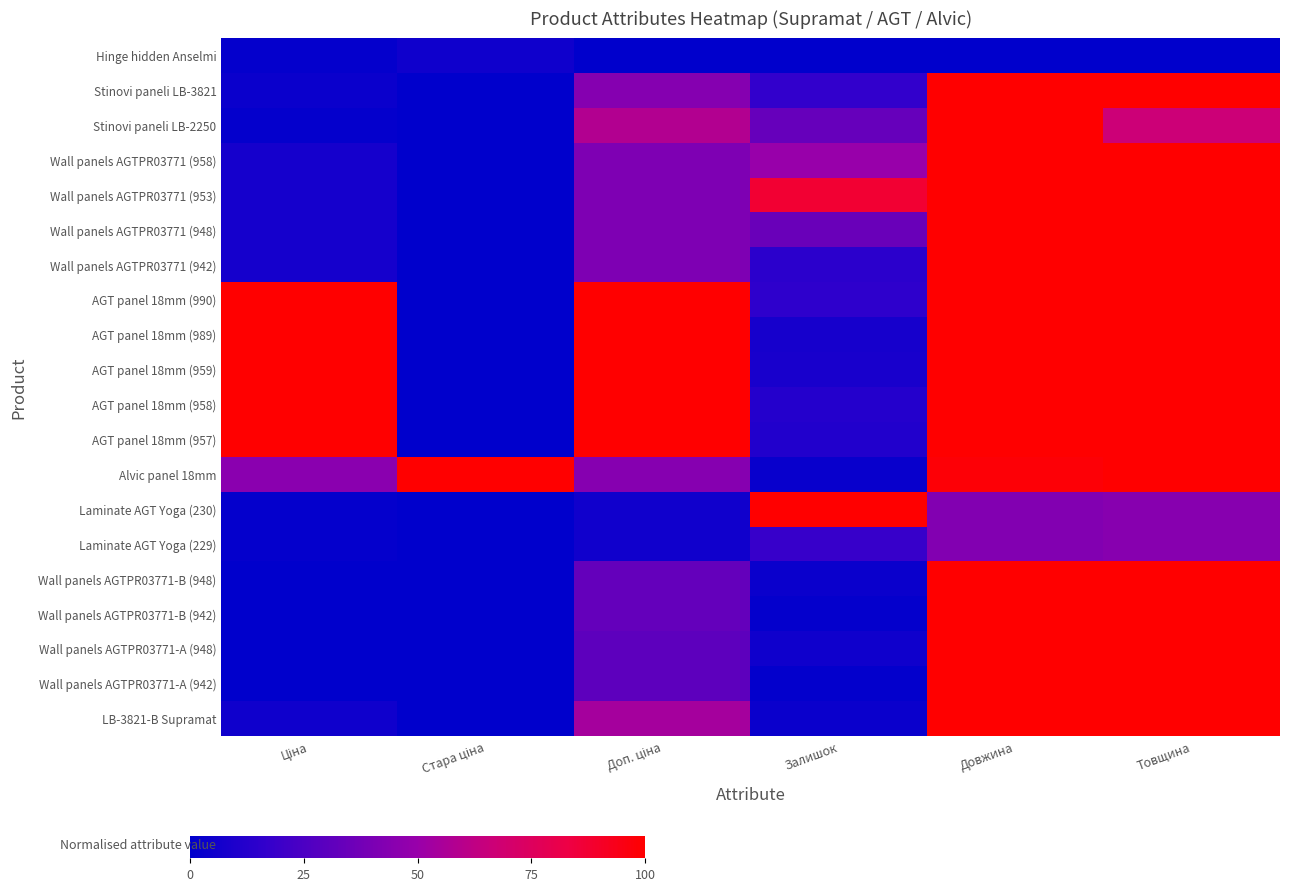

Reading right to left, extract all data points from this chart.

Hinge hidden Anselmi: Товщина=0.0	Довжина=0.0	Залишок=0.0	Доп. ціна=0.0	Стара ціна=0.1	Ціна=0.0
Stinovi paneli LB-3821: Товщина=1.0	Довжина=1.0	Залишок=0.2	Доп. ціна=0.4	Стара ціна=0.0	Ціна=0.0
Stinovi paneli LB-2250: Товщина=0.7	Довжина=1.0	Залишок=0.3	Доп. ціна=0.6	Стара ціна=0.0	Ціна=0.0
Wall panels AGTPR03771 (958): Товщина=1.0	Довжина=1.0	Залишок=0.5	Доп. ціна=0.4	Стара ціна=0.0	Ціна=0.1
Wall panels AGTPR03771 (953): Товщина=1.0	Довжина=1.0	Залишок=0.9	Доп. ціна=0.4	Стара ціна=0.0	Ціна=0.1
Wall panels AGTPR03771 (948): Товщина=1.0	Довжина=1.0	Залишок=0.3	Доп. ціна=0.4	Стара ціна=0.0	Ціна=0.1
Wall panels AGTPR03771 (942): Товщина=1.0	Довжина=1.0	Залишок=0.1	Доп. ціна=0.4	Стара ціна=0.0	Ціна=0.1
AGT panel 18mm (990): Товщина=1.0	Довжина=1.0	Залишок=0.2	Доп. ціна=1.0	Стара ціна=0.0	Ціна=1.0
AGT panel 18mm (989): Товщина=1.0	Довжина=1.0	Залишок=0.1	Доп. ціна=1.0	Стара ціна=0.0	Ціна=1.0
AGT panel 18mm (959): Товщина=1.0	Довжина=1.0	Залишок=0.1	Доп. ціна=1.0	Стара ціна=0.0	Ціна=1.0
AGT panel 18mm (958): Товщина=1.0	Довжина=1.0	Залишок=0.1	Доп. ціна=1.0	Стара ціна=0.0	Ціна=1.0
AGT panel 18mm (957): Товщина=1.0	Довжина=1.0	Залишок=0.1	Доп. ціна=1.0	Стара ціна=0.0	Ціна=1.0
Alvic panel 18mm: Товщина=1.0	Довжина=1.0	Залишок=0.0	Доп. ціна=0.4	Стара ціна=1.0	Ціна=0.5
Laminate AGT Yoga (230): Товщина=0.4	Довжина=0.4	Залишок=1.0	Доп. ціна=0.1	Стара ціна=0.0	Ціна=0.0
Laminate AGT Yoga (229): Товщина=0.4	Довжина=0.4	Залишок=0.2	Доп. ціна=0.1	Стара ціна=0.0	Ціна=0.0
Wall panels AGTPR03771-B (948): Товщина=1.0	Довжина=1.0	Залишок=0.0	Доп. ціна=0.3	Стара ціна=0.0	Ціна=0.0
Wall panels AGTPR03771-B (942): Товщина=1.0	Довжина=1.0	Залишок=0.0	Доп. ціна=0.3	Стара ціна=0.0	Ціна=0.0
Wall panels AGTPR03771-A (948): Товщина=1.0	Довжина=1.0	Залишок=0.1	Доп. ціна=0.3	Стара ціна=0.0	Ціна=0.0
Wall panels AGTPR03771-A (942): Товщина=1.0	Довжина=1.0	Залишок=0.0	Доп. ціна=0.3	Стара ціна=0.0	Ціна=0.0
LB-3821-B Supramat: Товщина=1.0	Довжина=1.0	Залишок=0.0	Доп. ціна=0.5	Стара ціна=0.0	Ціна=0.1